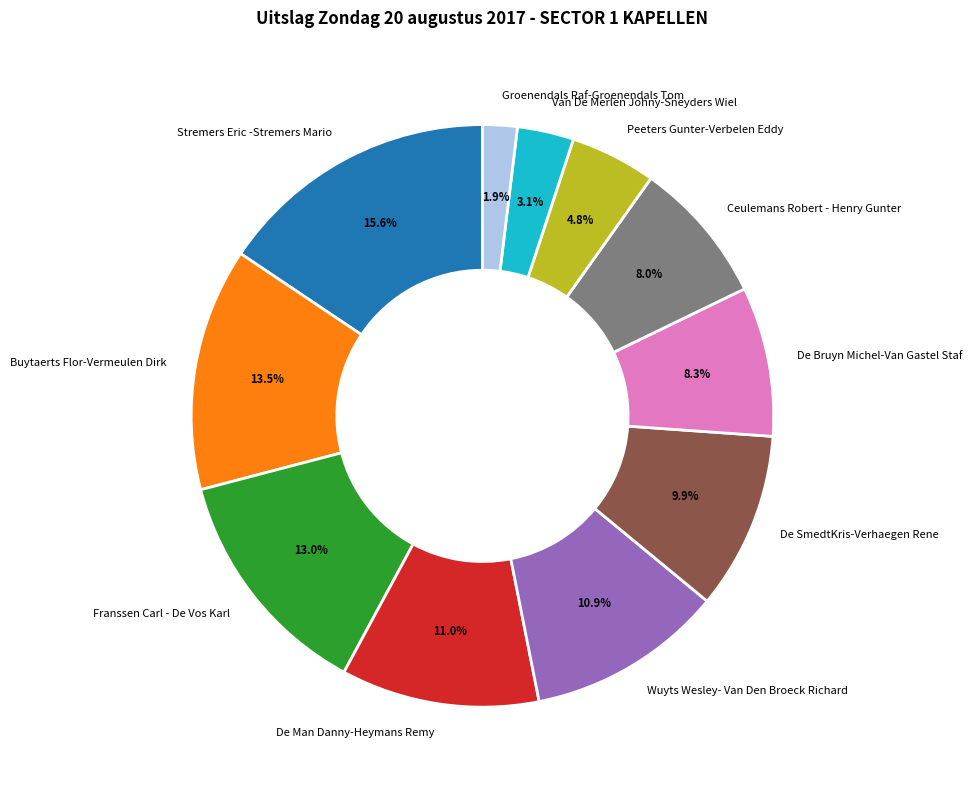

Approximately how many times larger is the value at De Man Danny-Heymans Remy compared to Van De Merlen Johny-Sneyders Wiel?

3.5